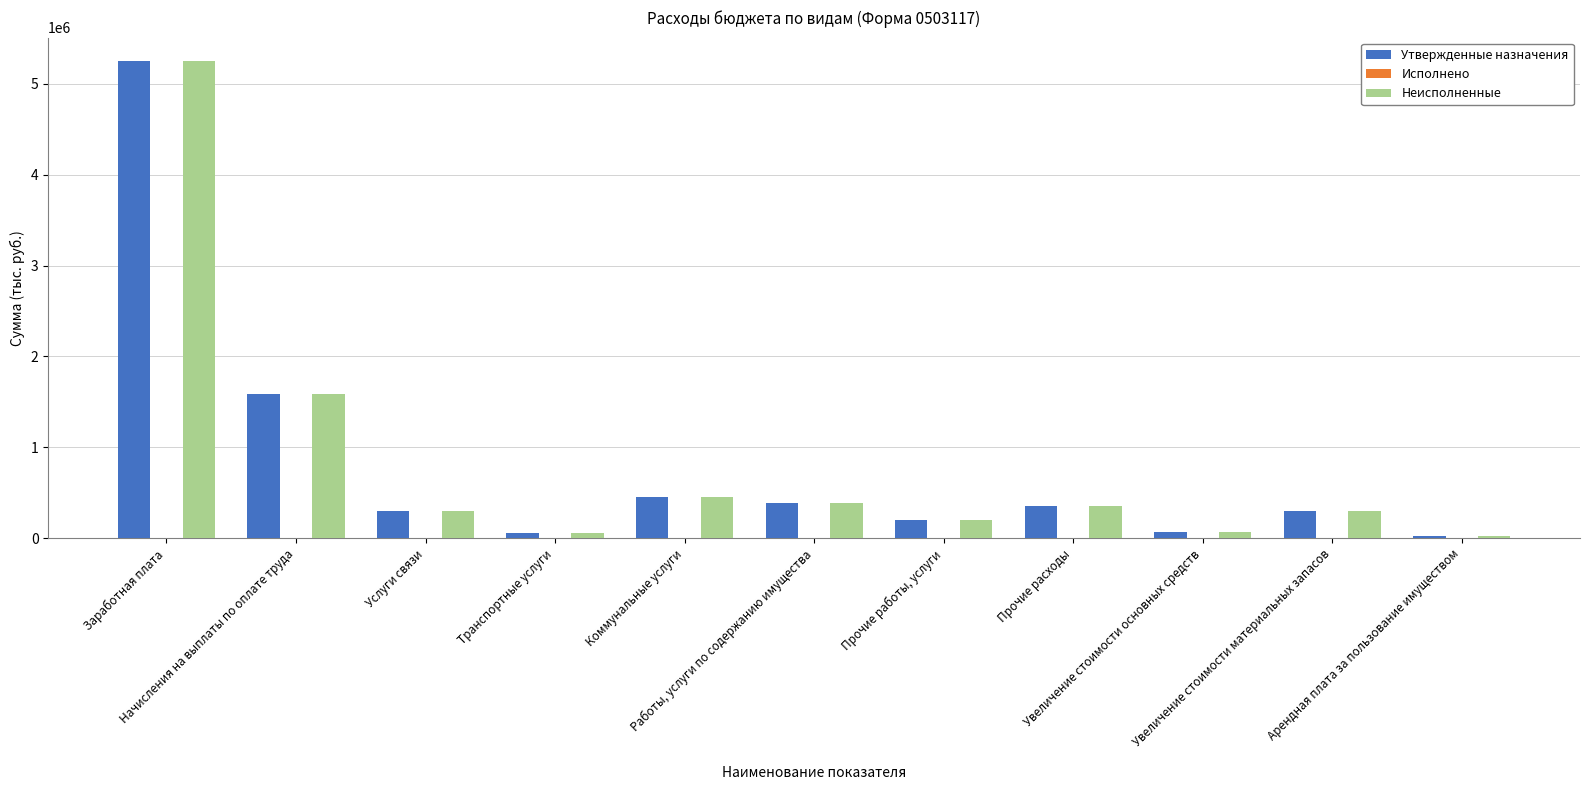

What is the difference between the maximum and minimum values in the Утвержденные назначения series?

5224547